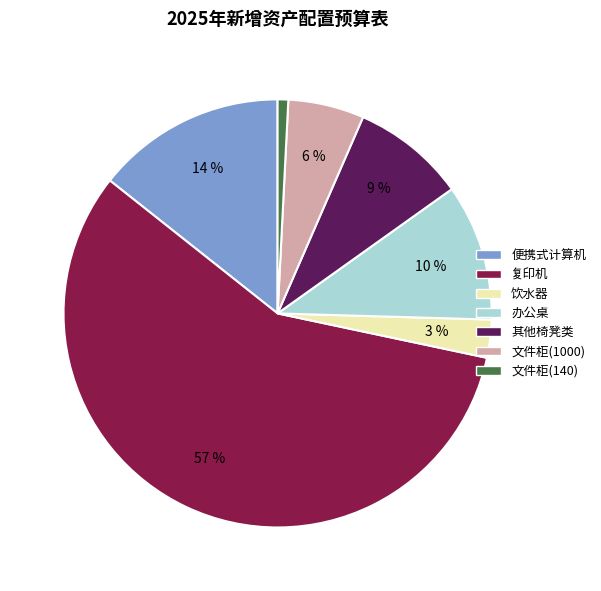

True or false: 文件柜(140) accounts for 11% of the total.

False